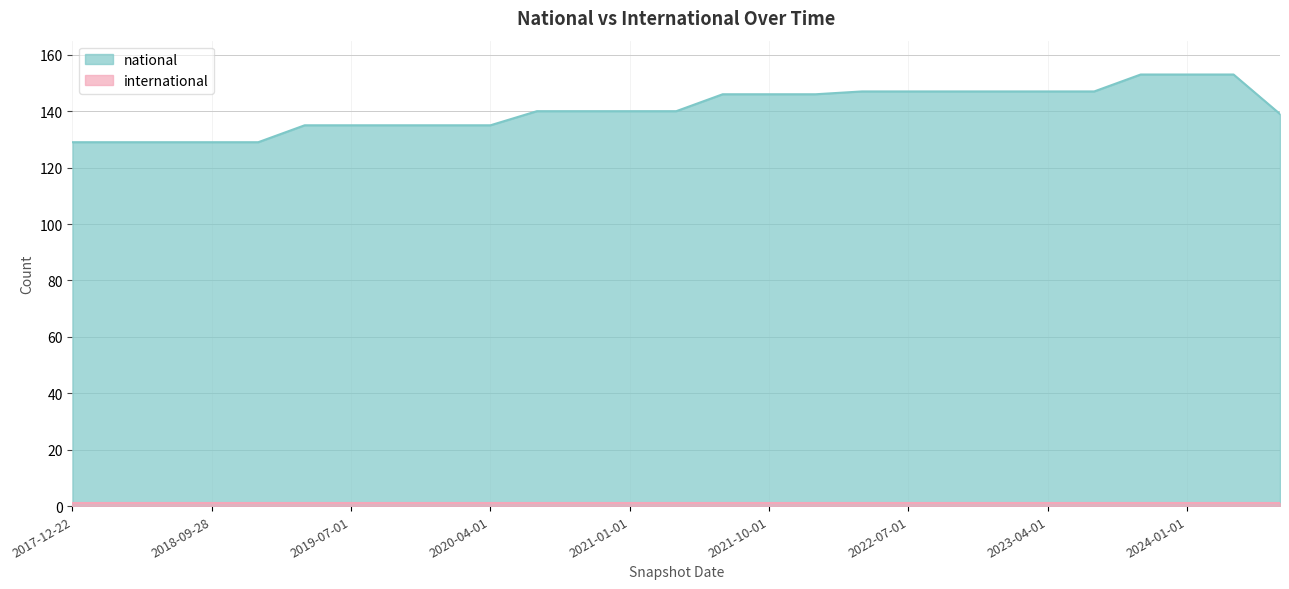

What is the label of the 8th point from the left?

2019-10-09